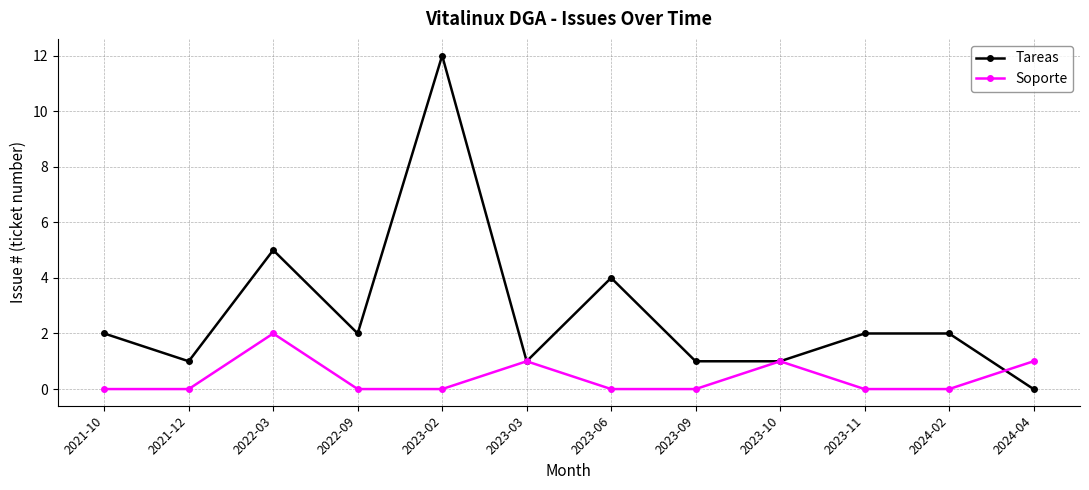

True or false: Soporte has a value of 0 at 2023-02.

True